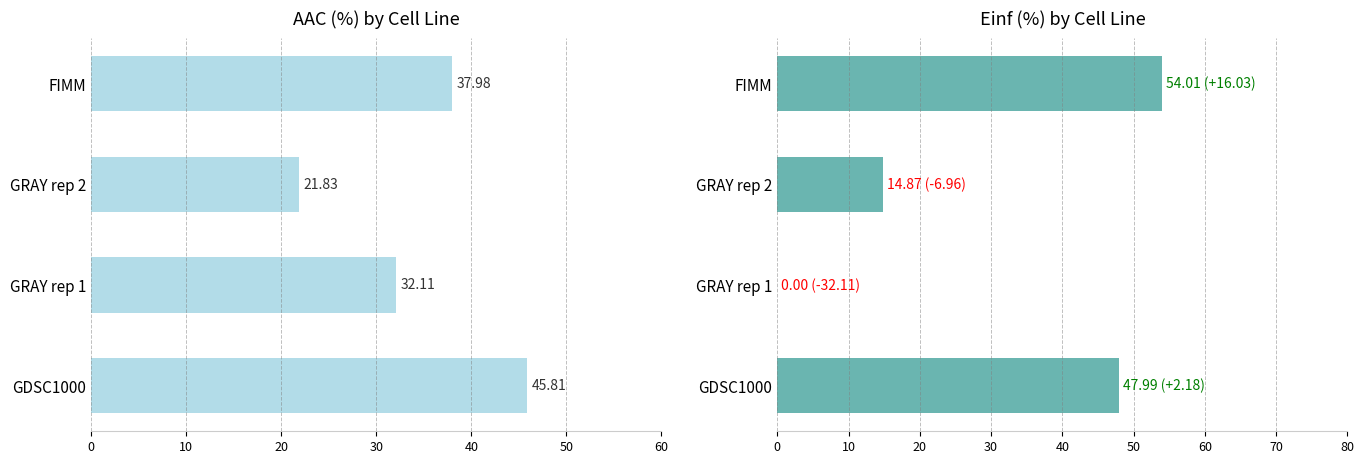

What is the value of the Einf (%) bar at the 1st from the left?

48.0